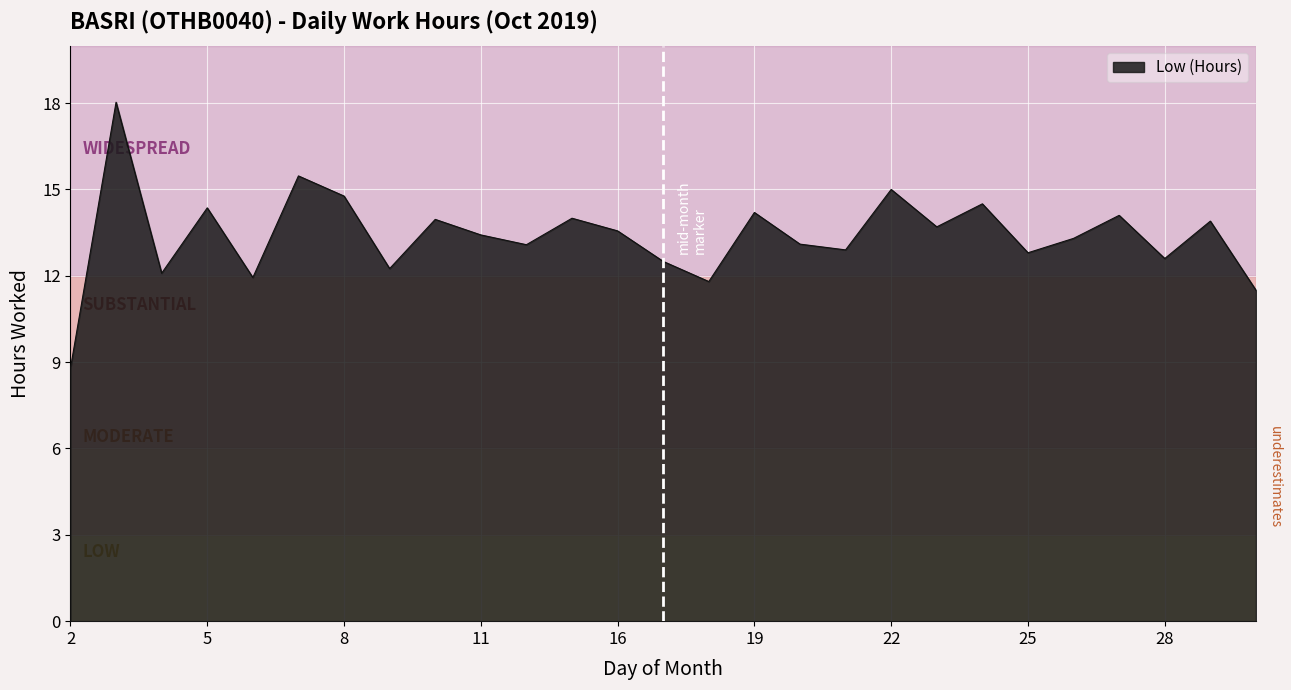

What is the sum of all values?

361.6